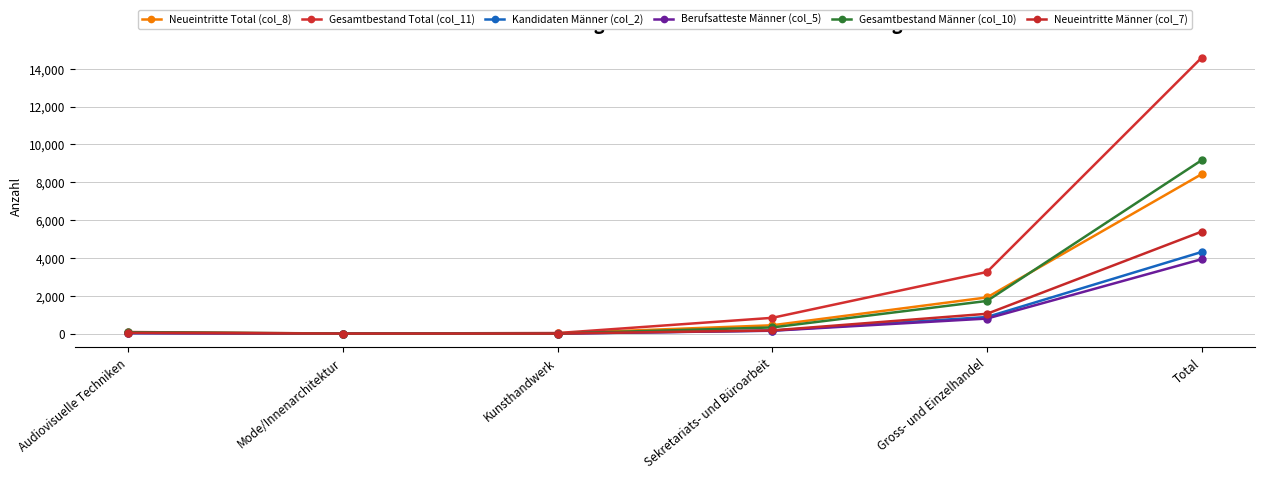

What position from the left is Audiovisuelle Techniken?

1